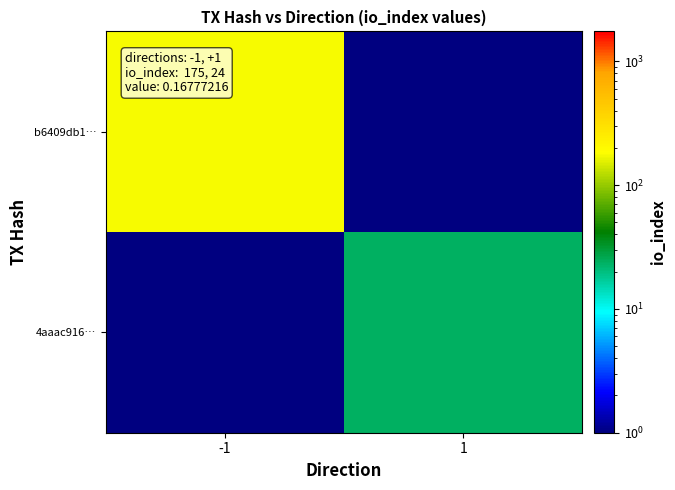

Which series has the widest spread of values?

b6409db1…